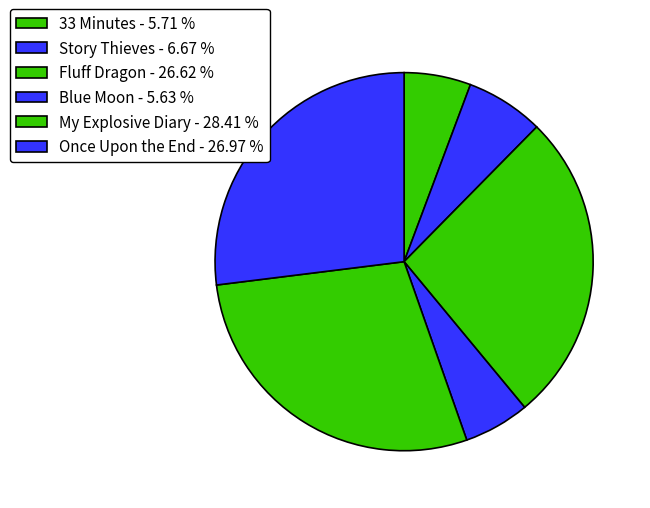

To the nearest percent, what is the difference between the Blue Moon and Once Upon the End slice percentages?

21%